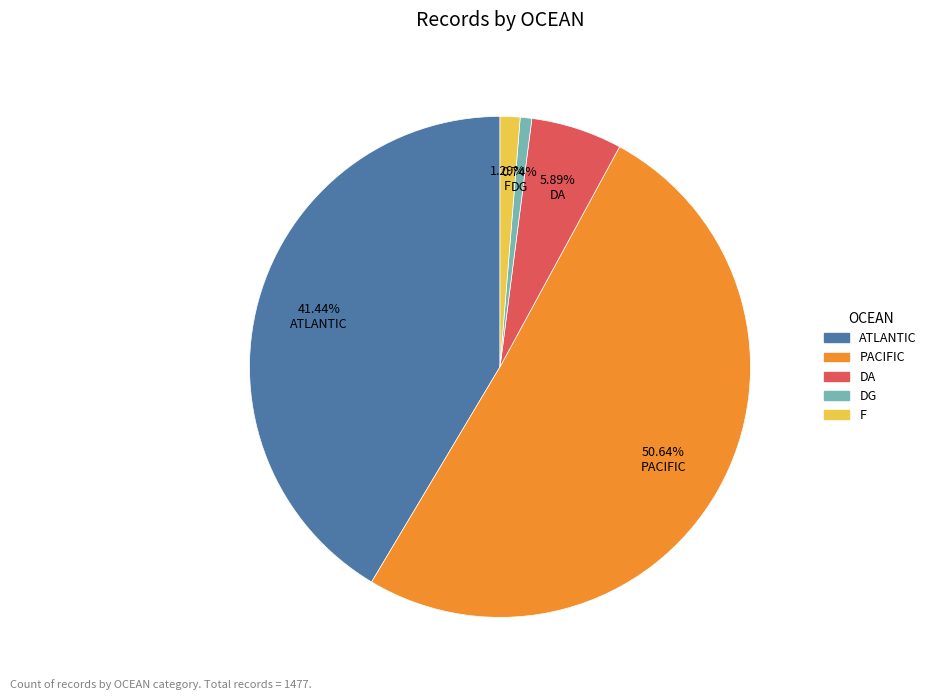

What percentage is the DG slice, to the nearest percent?

1%